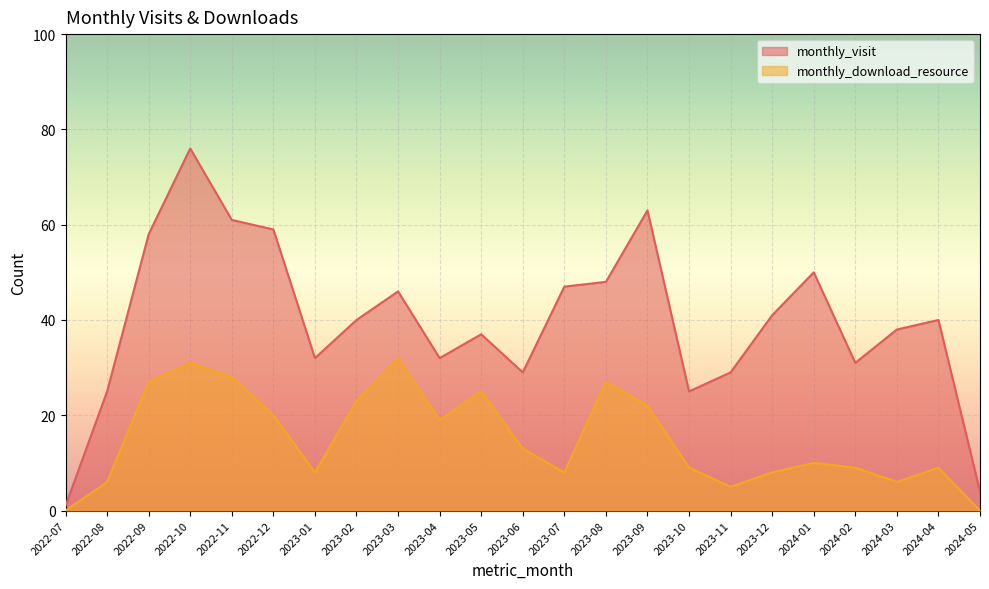

The monthly_download_resource series shows 8 at 2023-11. True or false?

False